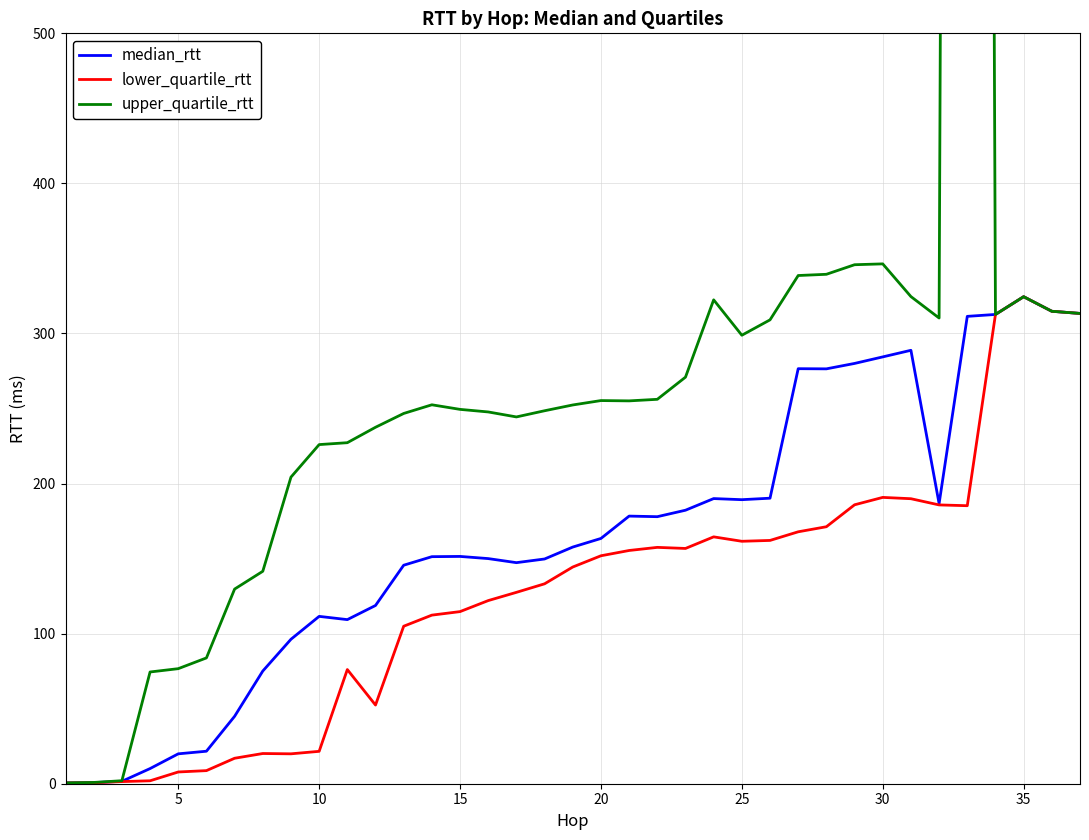

What is the minimum value for upper_quartile_rtt?

0.5